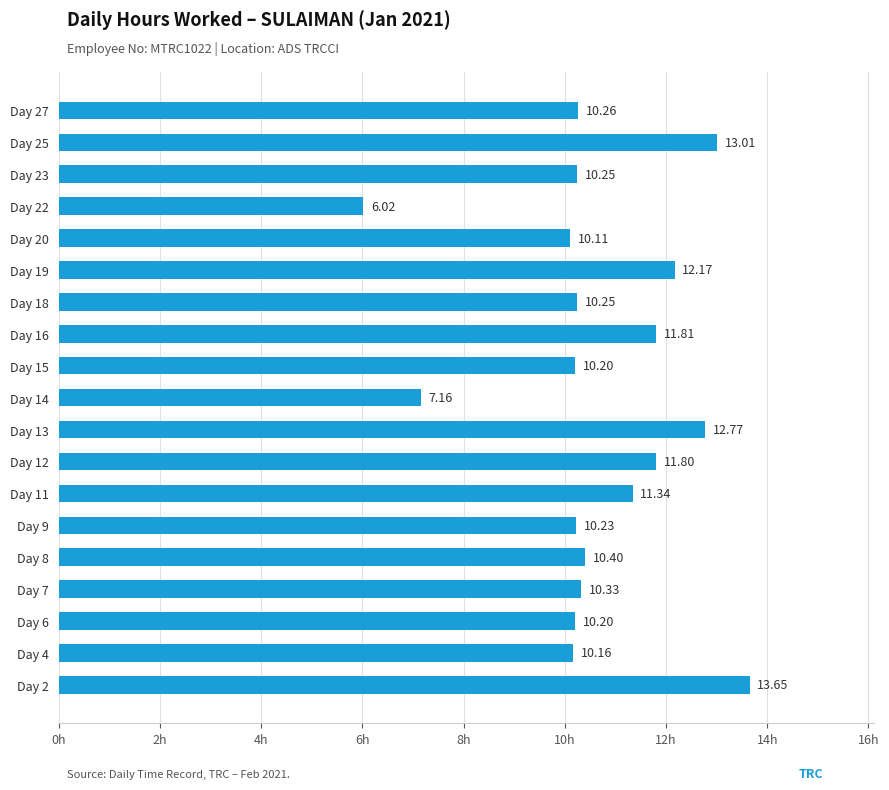

What is the ratio of the value at Day 11 to the value at Day 13?

0.9